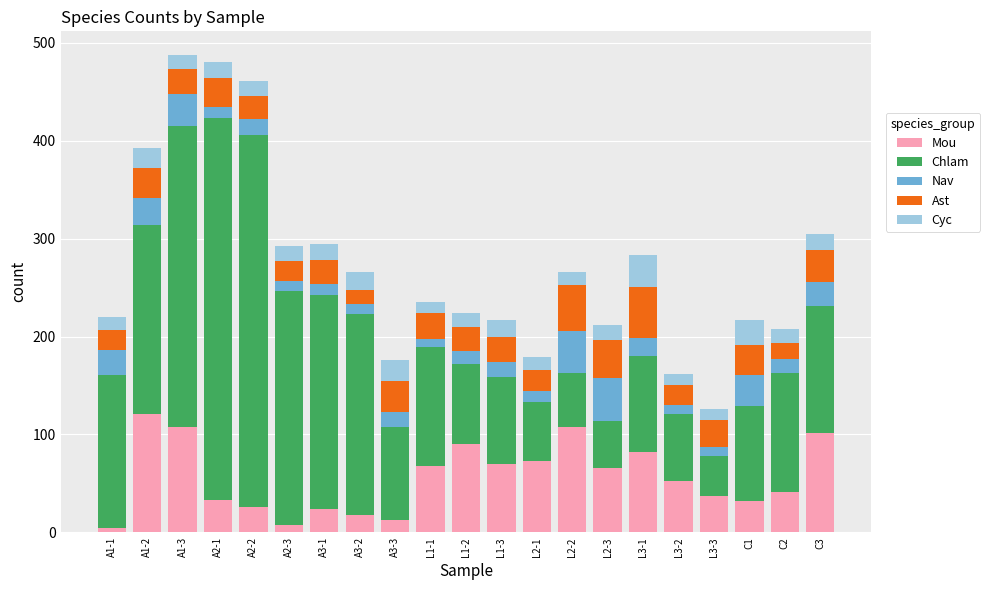

At which label does Mou reach its peak?

A1-2